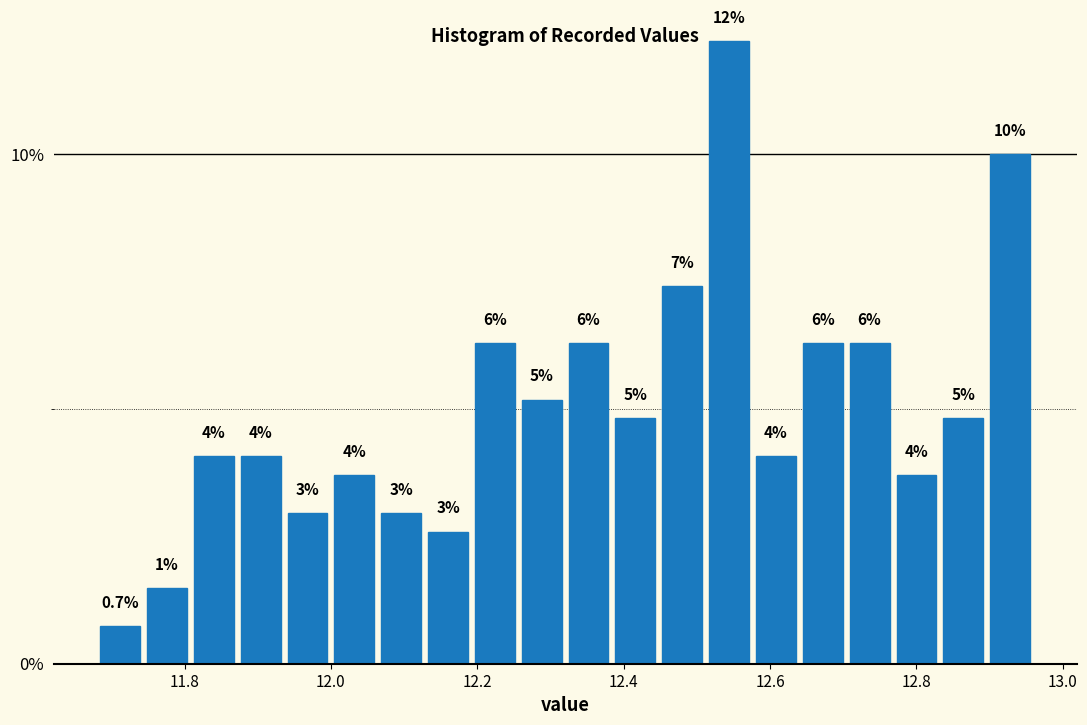

Around what value on the x-axis is the tallest bar? Give the approximate position of its centre, as read against the axis.

12.54